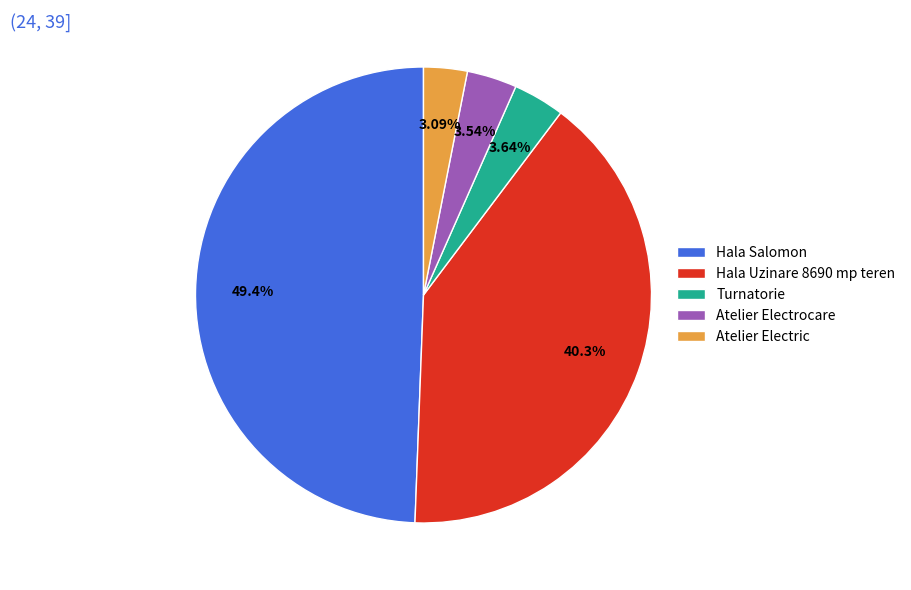

Between Atelier Electric and Turnatorie, which is larger?

Turnatorie